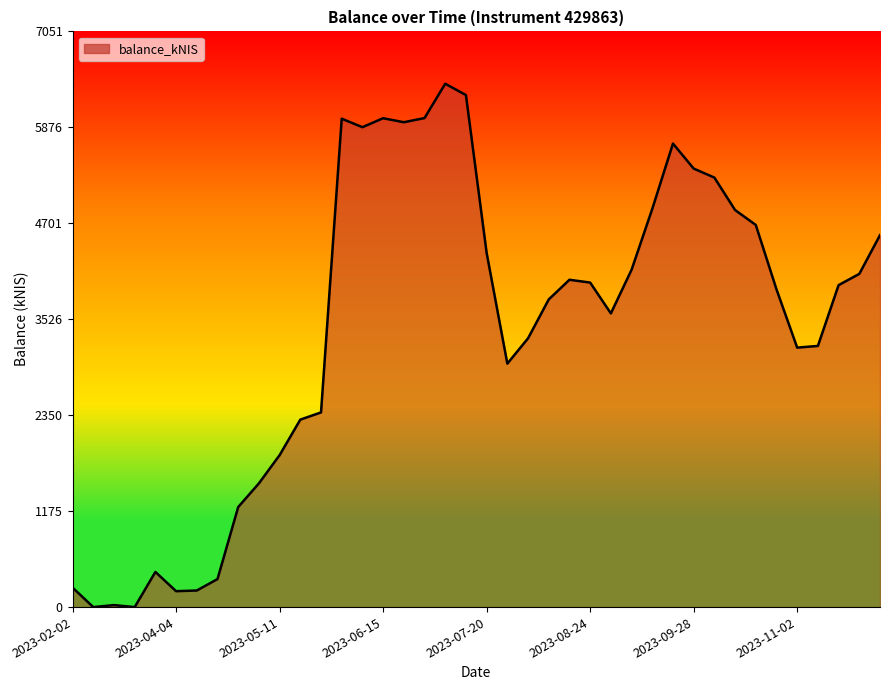

What is the difference between the maximum and minimum values?

6410.2